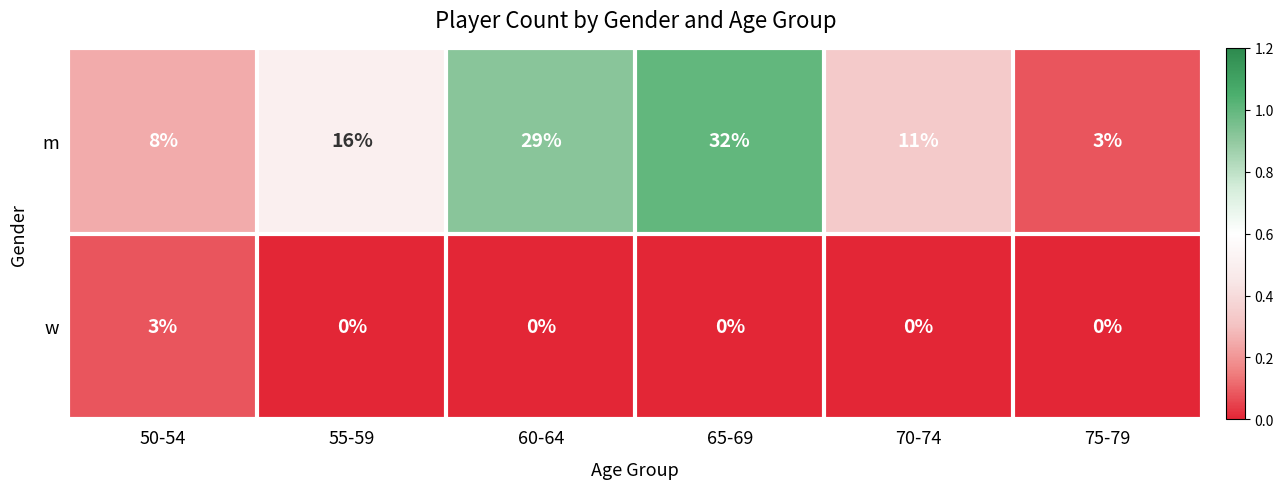

Which series has the widest spread of values?

m